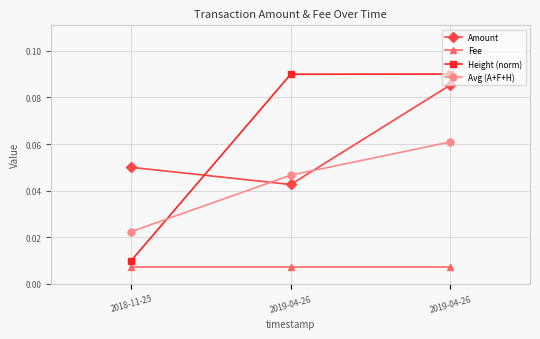

Does the chart have visible grid lines?

Yes